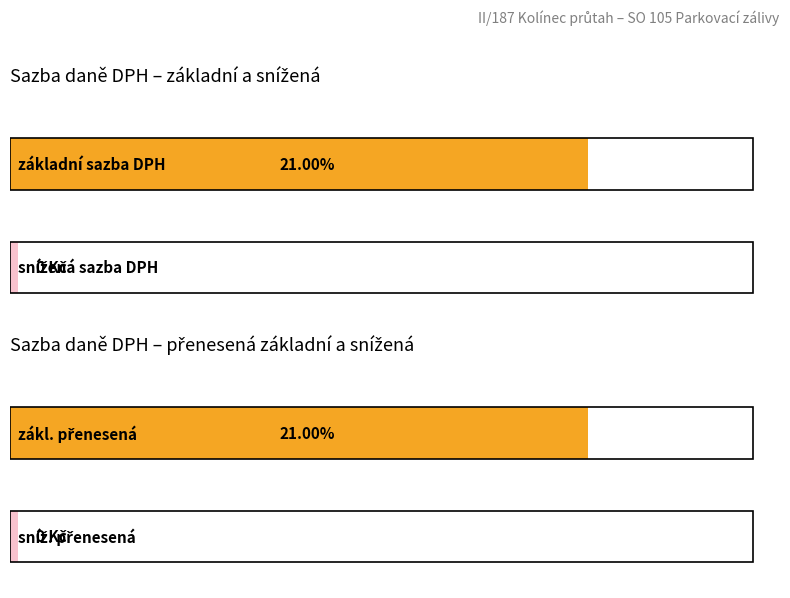

What is the maximum value shown in the chart?

0.2